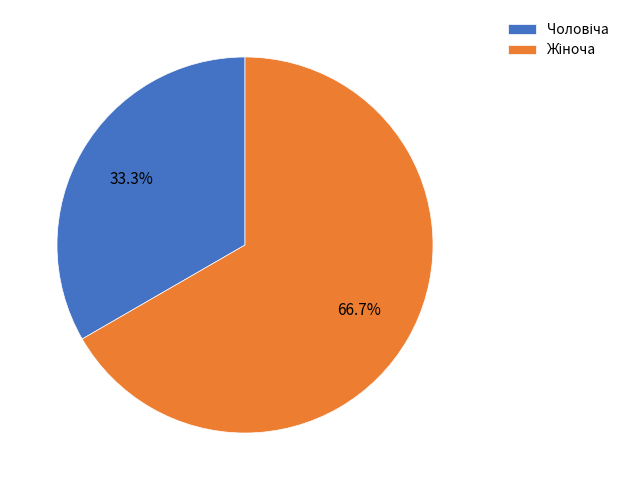

How many segments does this pie chart have?

2